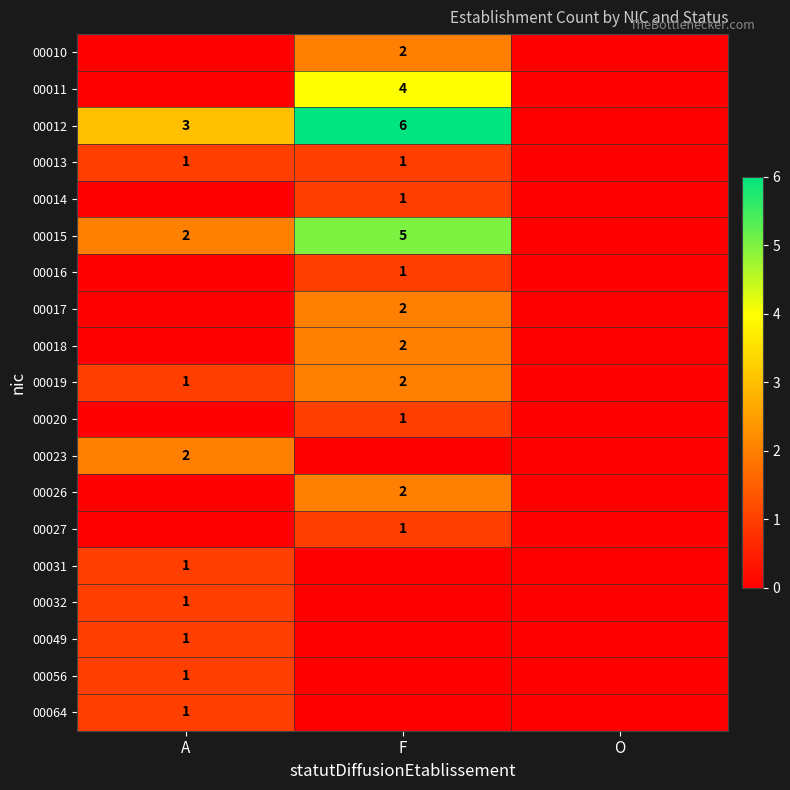

Count the number of categories in the chart.

3